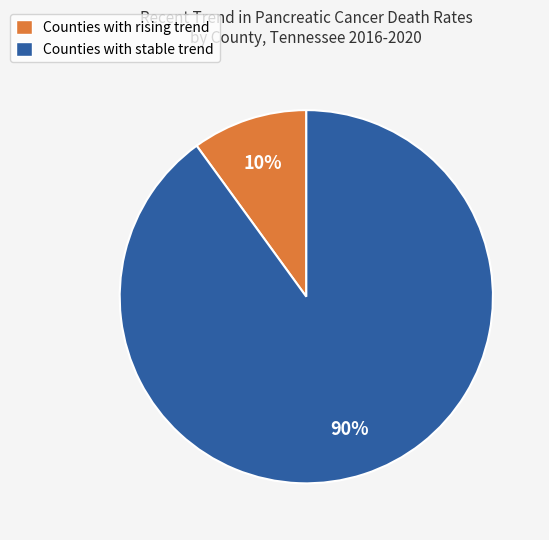

Rank the categories by value from lowest to highest.

Counties with rising trend, Counties with stable trend